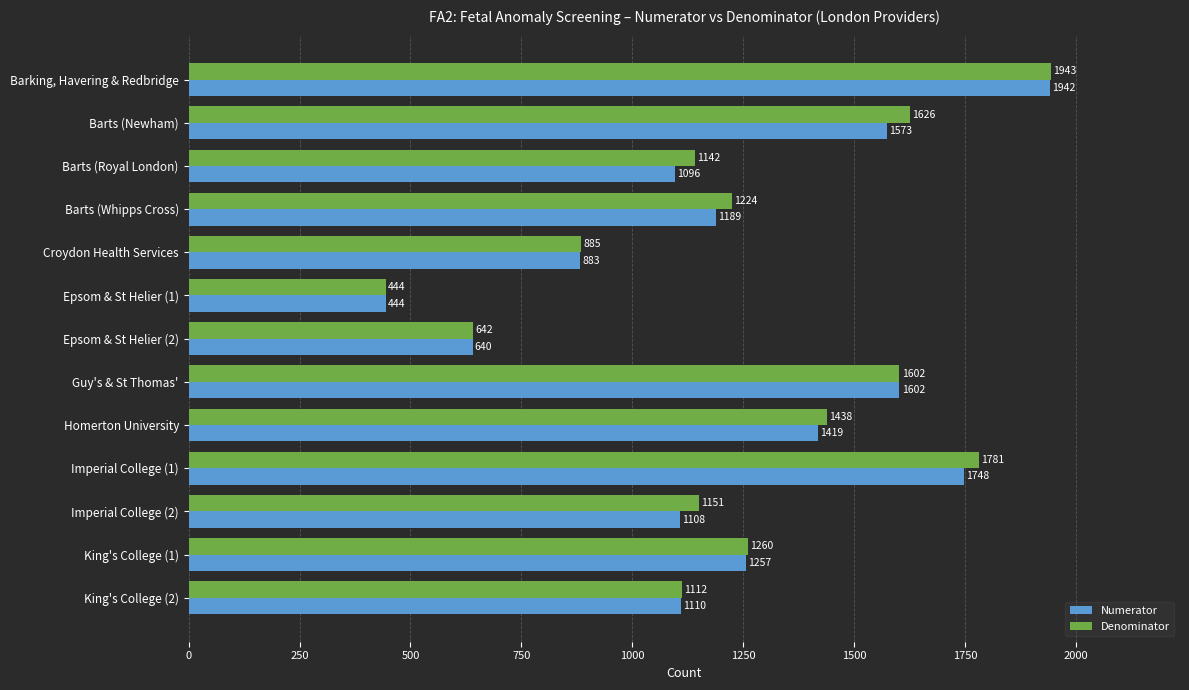

What is the highest value of the Denominator series?

1943